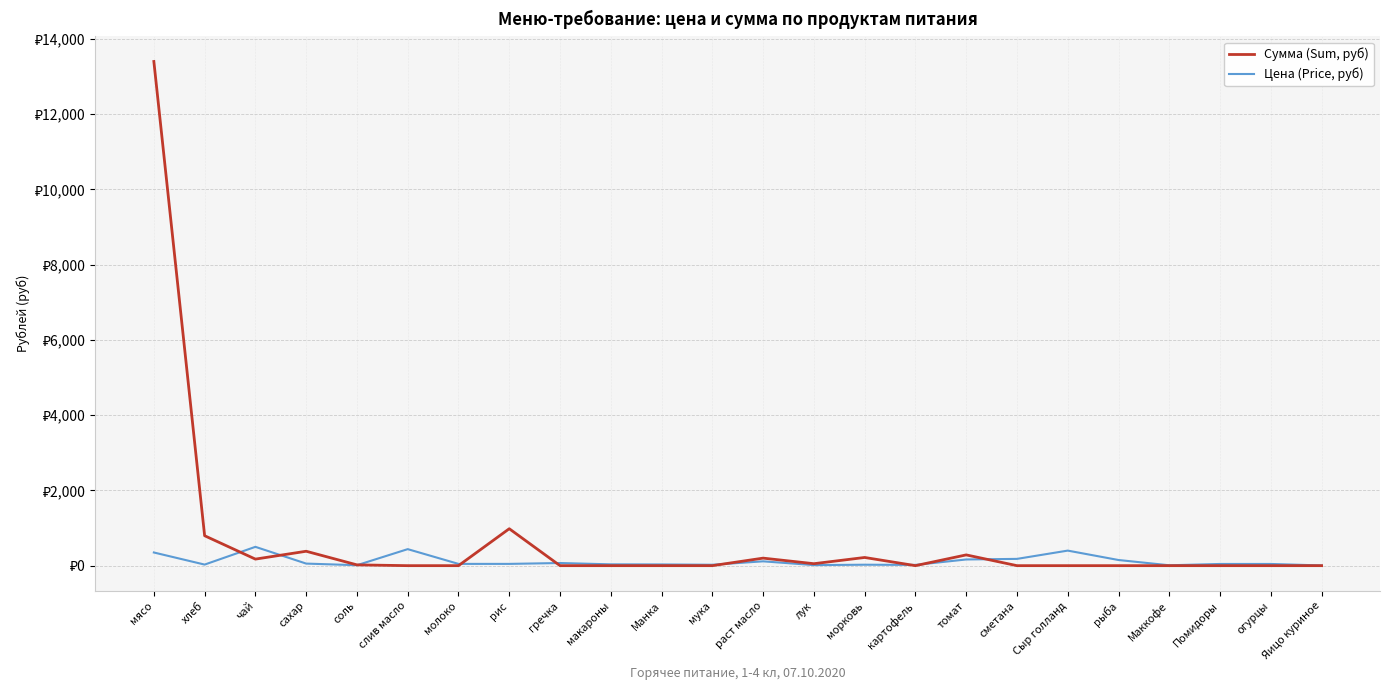

Does the chart have visible grid lines?

Yes